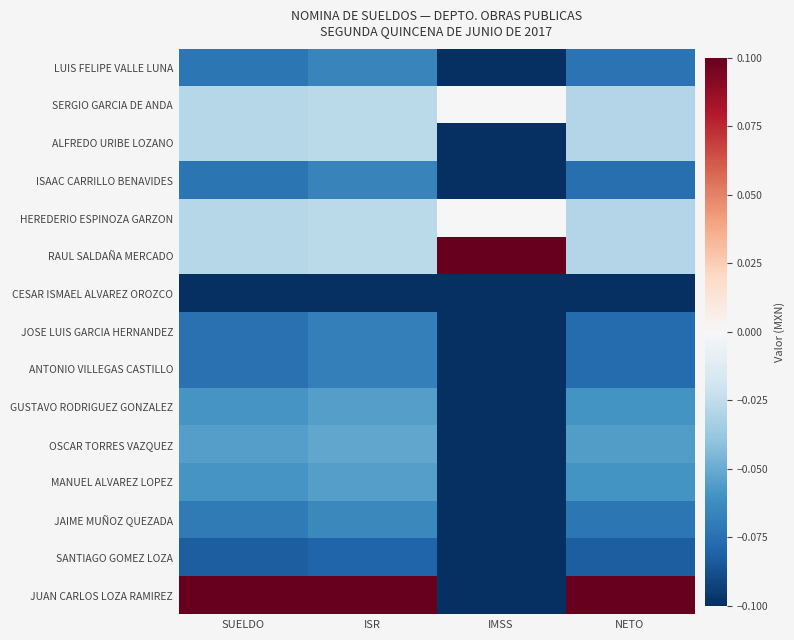

Reading left to right, what are all the values shown in this chart?

LUIS FELIPE VALLE LUNA: SUELDO=-0.1	ISR=-0.1	IMSS=-0.1	NETO=-0.1
SERGIO GARCIA DE ANDA: SUELDO=-0.0	ISR=-0.0	IMSS=0.0	NETO=-0.0
ALFREDO URIBE LOZANO: SUELDO=-0.0	ISR=-0.0	IMSS=-0.1	NETO=-0.0
ISAAC CARRILLO BENAVIDES: SUELDO=-0.1	ISR=-0.1	IMSS=-0.1	NETO=-0.1
HEREDERIO ESPINOZA GARZON: SUELDO=-0.0	ISR=-0.0	IMSS=0.0	NETO=-0.0
RAUL SALDAÑA MERCADO: SUELDO=-0.0	ISR=-0.0	IMSS=0.1	NETO=-0.0
CESAR ISMAEL ALVAREZ OROZCO: SUELDO=-0.1	ISR=-0.1	IMSS=-0.1	NETO=-0.1
JOSE LUIS GARCIA HERNANDEZ: SUELDO=-0.1	ISR=-0.1	IMSS=-0.1	NETO=-0.1
ANTONIO VILLEGAS CASTILLO: SUELDO=-0.1	ISR=-0.1	IMSS=-0.1	NETO=-0.1
GUSTAVO RODRIGUEZ GONZALEZ: SUELDO=-0.1	ISR=-0.1	IMSS=-0.1	NETO=-0.1
OSCAR TORRES VAZQUEZ: SUELDO=-0.1	ISR=-0.1	IMSS=-0.1	NETO=-0.1
MANUEL ALVAREZ LOPEZ: SUELDO=-0.1	ISR=-0.1	IMSS=-0.1	NETO=-0.1
JAIME MUÑOZ QUEZADA: SUELDO=-0.1	ISR=-0.1	IMSS=-0.1	NETO=-0.1
SANTIAGO GOMEZ LOZA: SUELDO=-0.1	ISR=-0.1	IMSS=-0.1	NETO=-0.1
JUAN CARLOS LOZA RAMIREZ: SUELDO=0.1	ISR=0.1	IMSS=-0.1	NETO=0.1